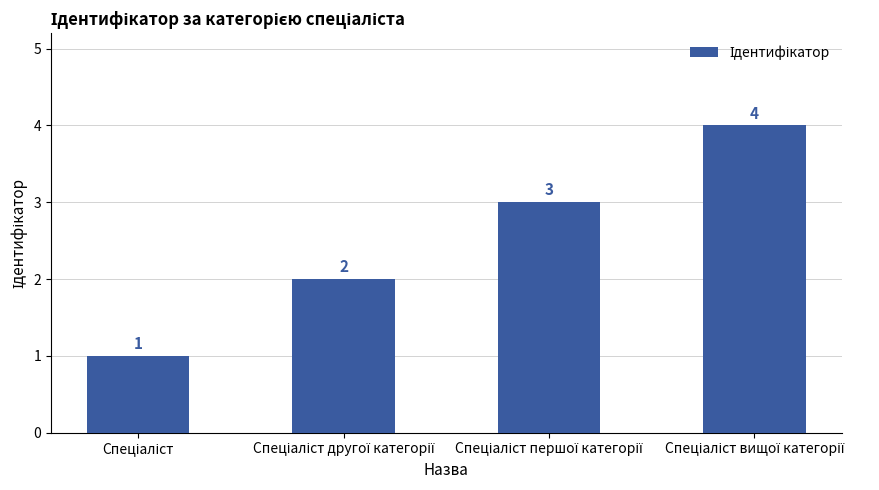

What is the greatest value displayed?

4